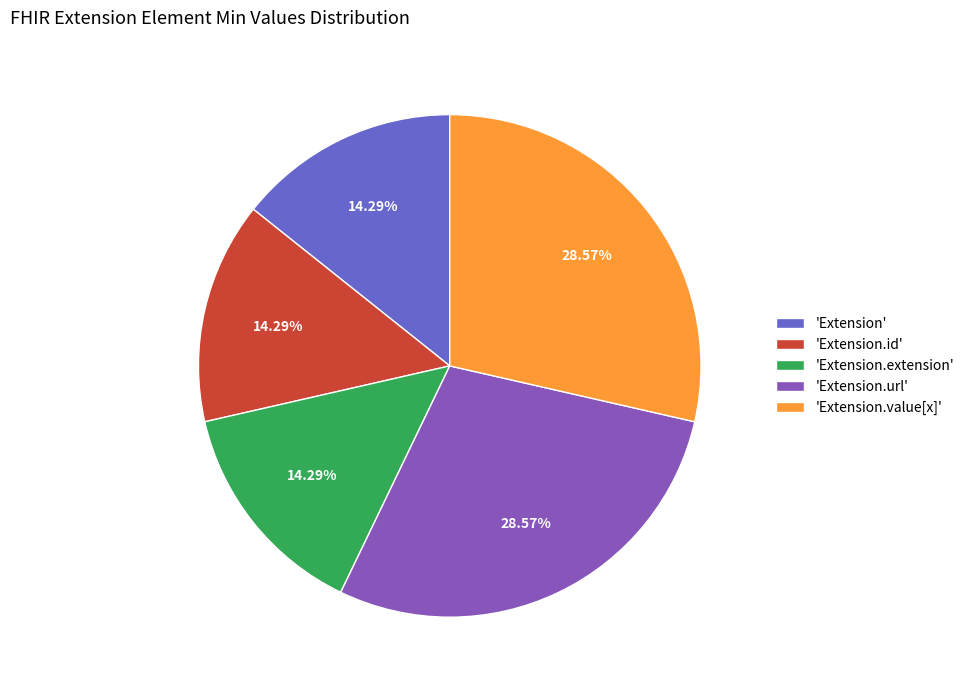

Combined, do 'Extension.url' and 'Extension' account for over 50%?

No